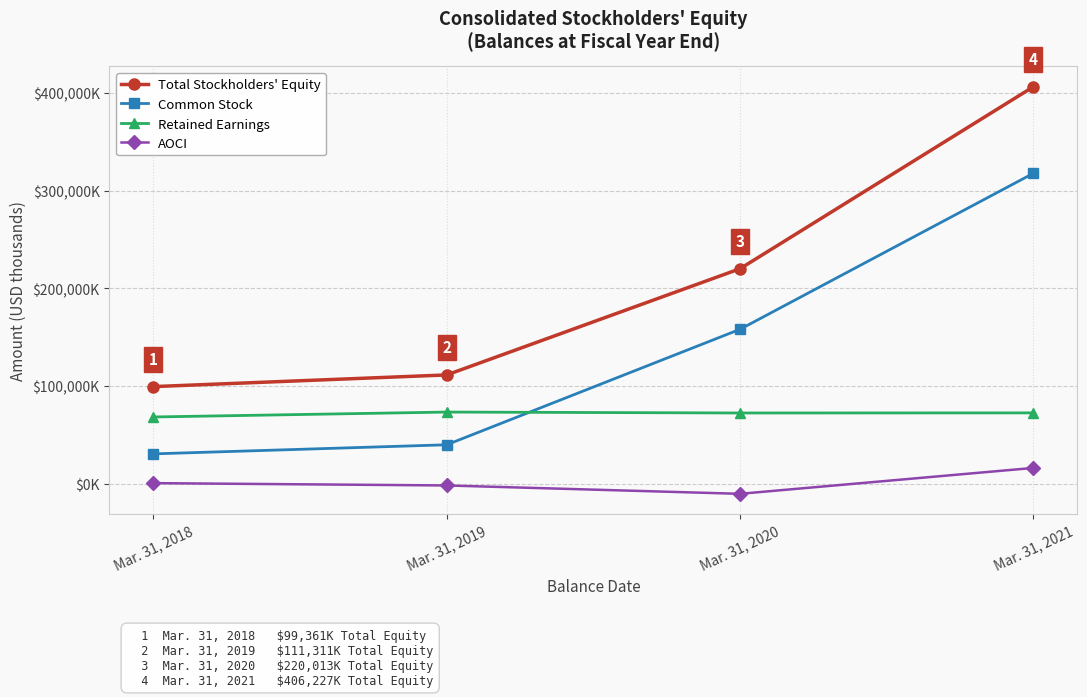

List the series in order of their peak value, highest first.

Total Stockholders' Equity, Common Stock, Retained Earnings, AOCI